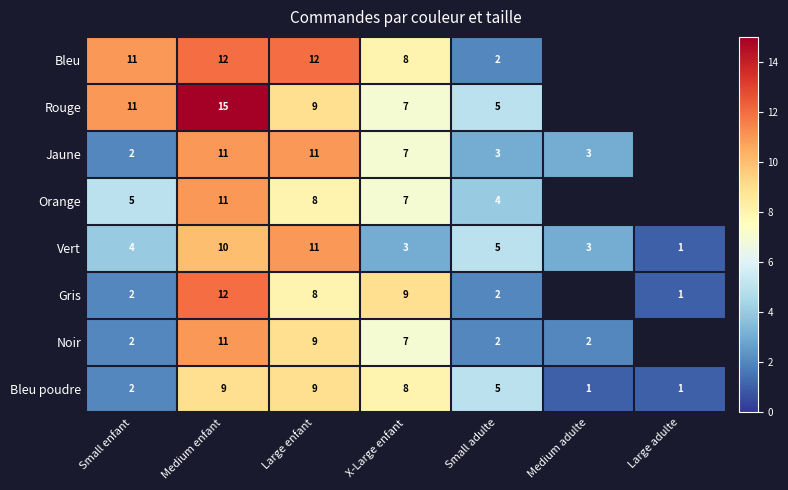

The value of Bleu poudre at Large enfant is 14. True or false?

False